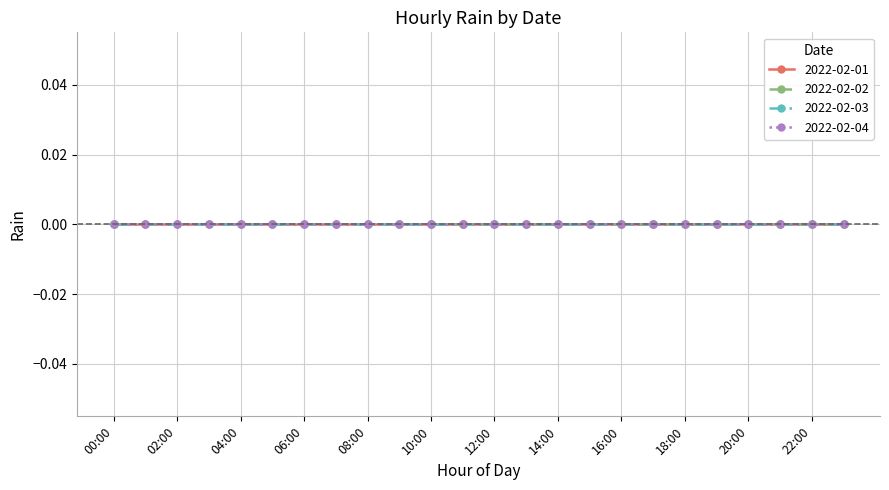

List the series in order of their peak value, lowest first.

2022-02-01, 2022-02-02, 2022-02-03, 2022-02-04